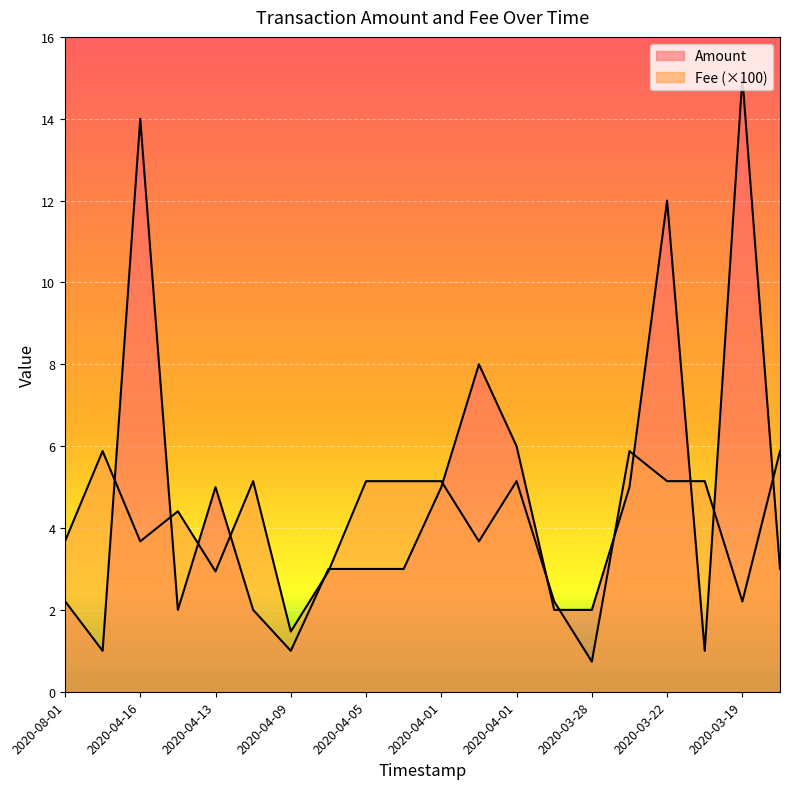

How many data points in Amount are less than 3?

8